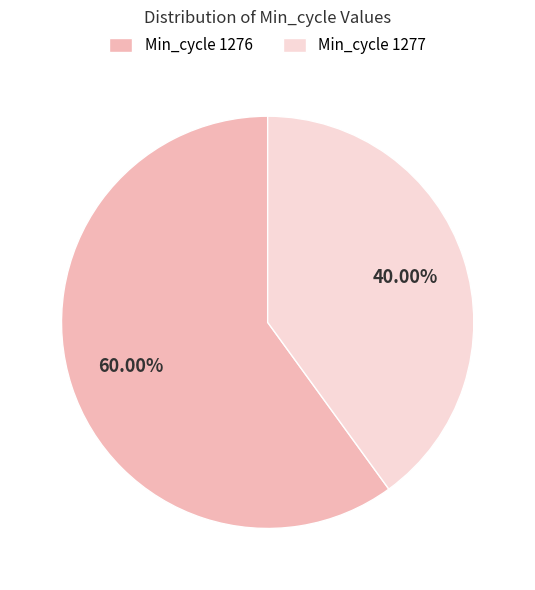

Which category has the smallest portion of the pie?

Min_cycle 1277